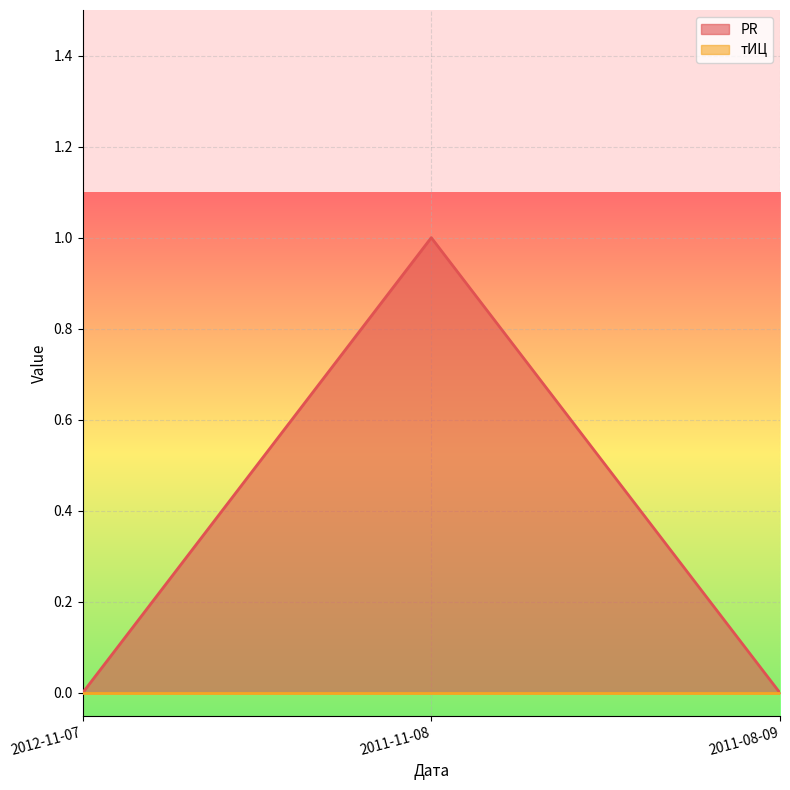

Reading right to left, transcribe all the data shown in this chart.

0	1	0